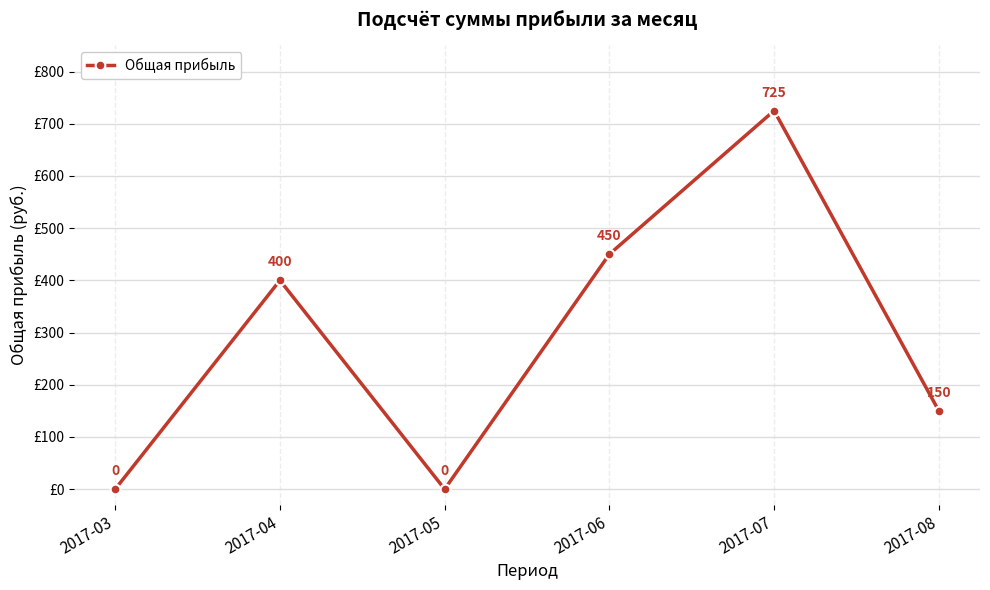

How many categories are shown in the chart?

6